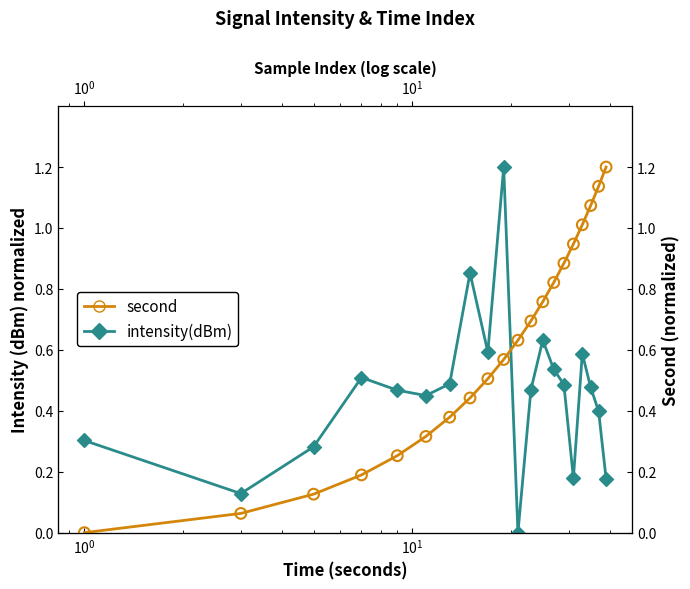

Which series reaches the maximum Y coordinate?

intensity(dBm)